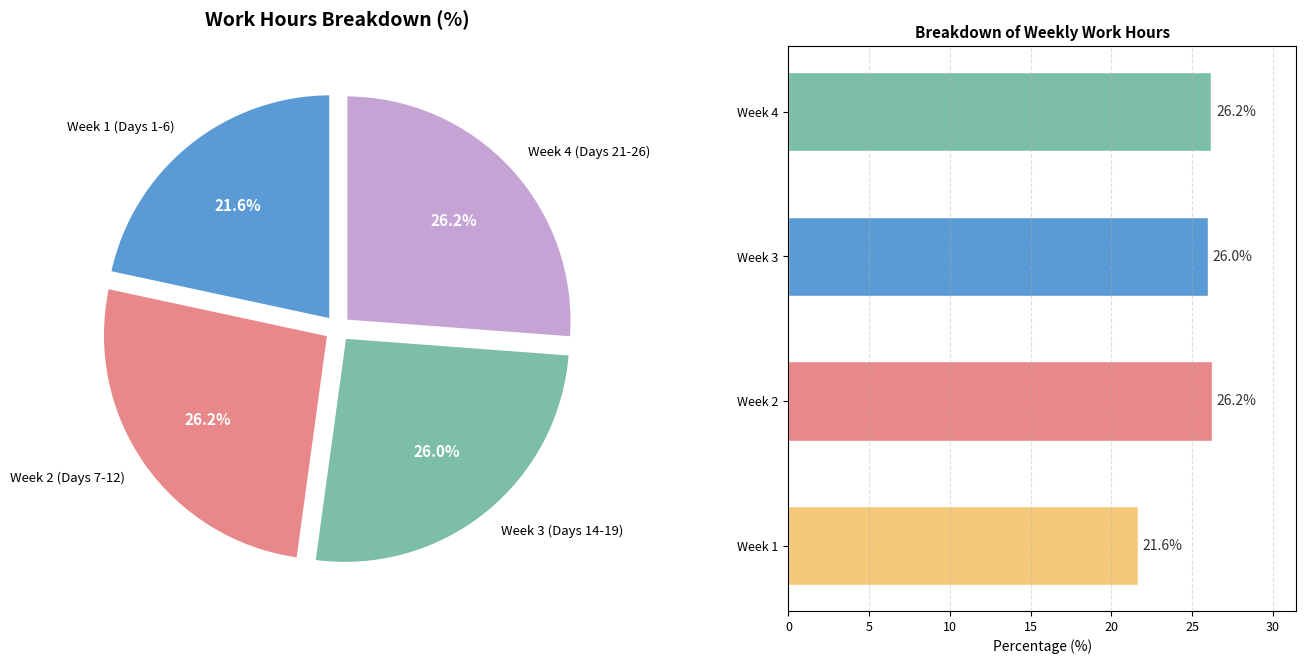

True or false: Week 1 accounts for 29% of the total.

False